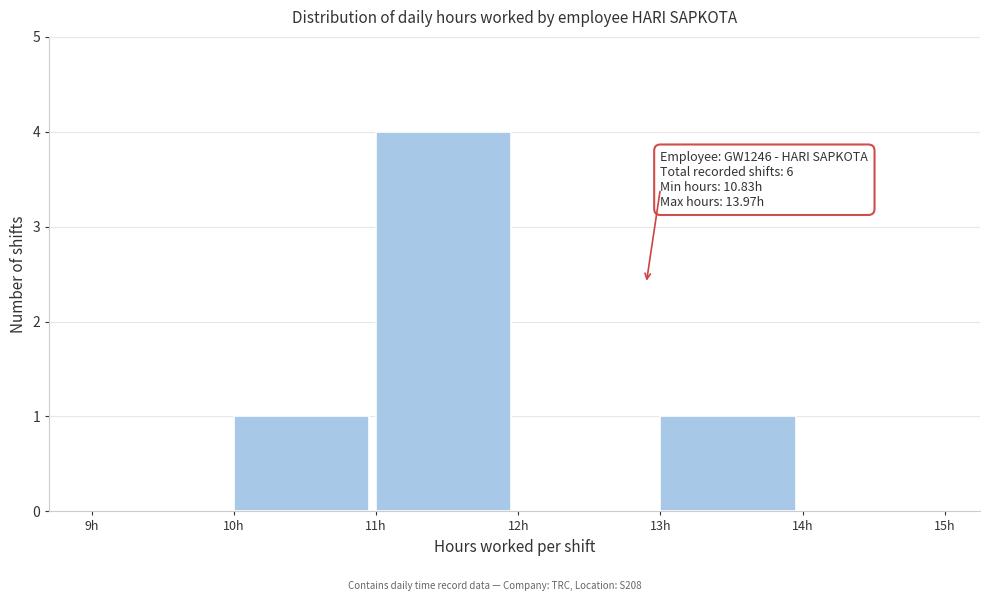

Over which range of the x-axis is the bar tallest?

11 to 12